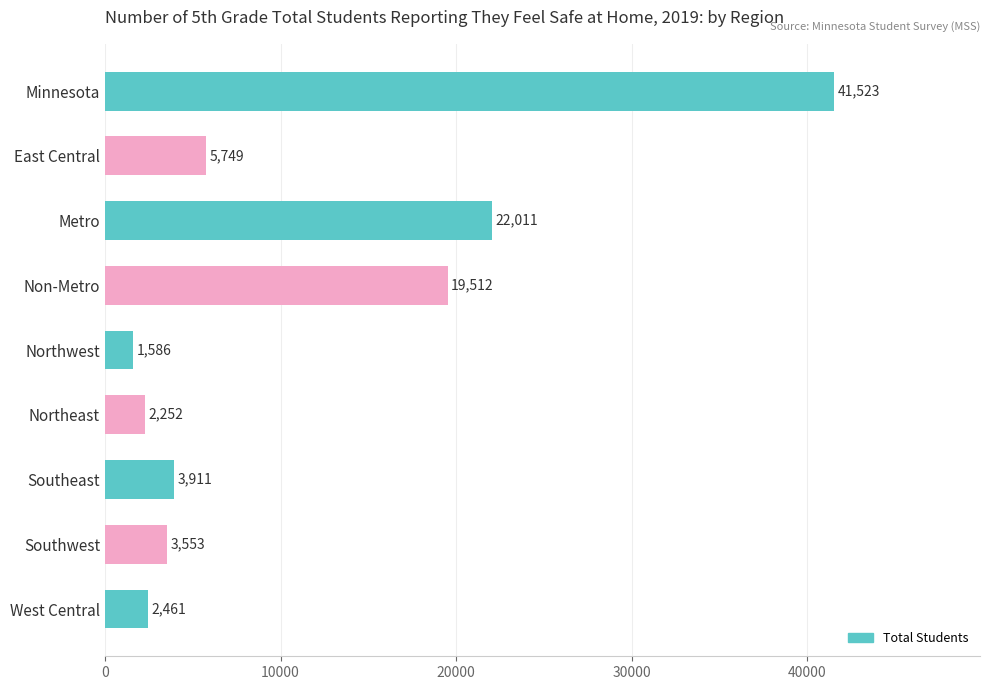

Rank the categories by value from lowest to highest.

Northwest, Northeast, West Central, Southwest, Southeast, East Central, Non-Metro, Metro, Minnesota